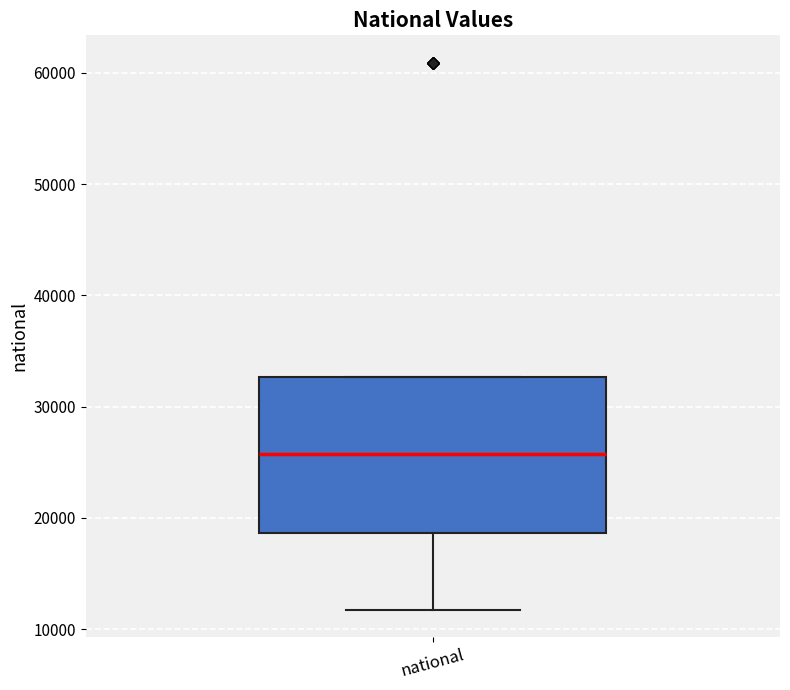

Transcribe this box plot: give where the median line is, the range the box spans, and where the two whiskers end, as read against the y-axis. The values are not printed on the chart, so give them approximately, as read against the axis.

median 26000, box 19000 to 33000, whiskers 12000 to 33000